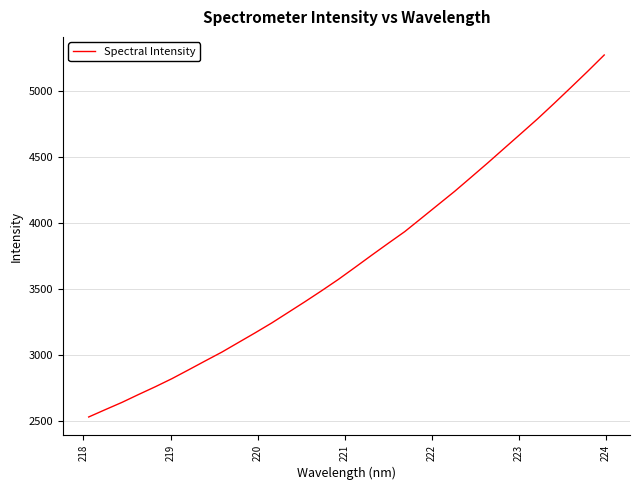

Reading left to right, extract all data points from this chart.

2533.5	2589.3	2644.1	2704.0	2762.4	2823.7	2890.5	2958.1	3024.8	3097.9	3170.8	3245.9	3326.3	3407.0	3489.9	3575.3	3666.1	3758.1	3848.6	3937.8	4039.2	4141.1	4242.8	4350.5	4459.0	4570.3	4681.3	4793.0	4910.4	5030.0	5150.9	5275.2